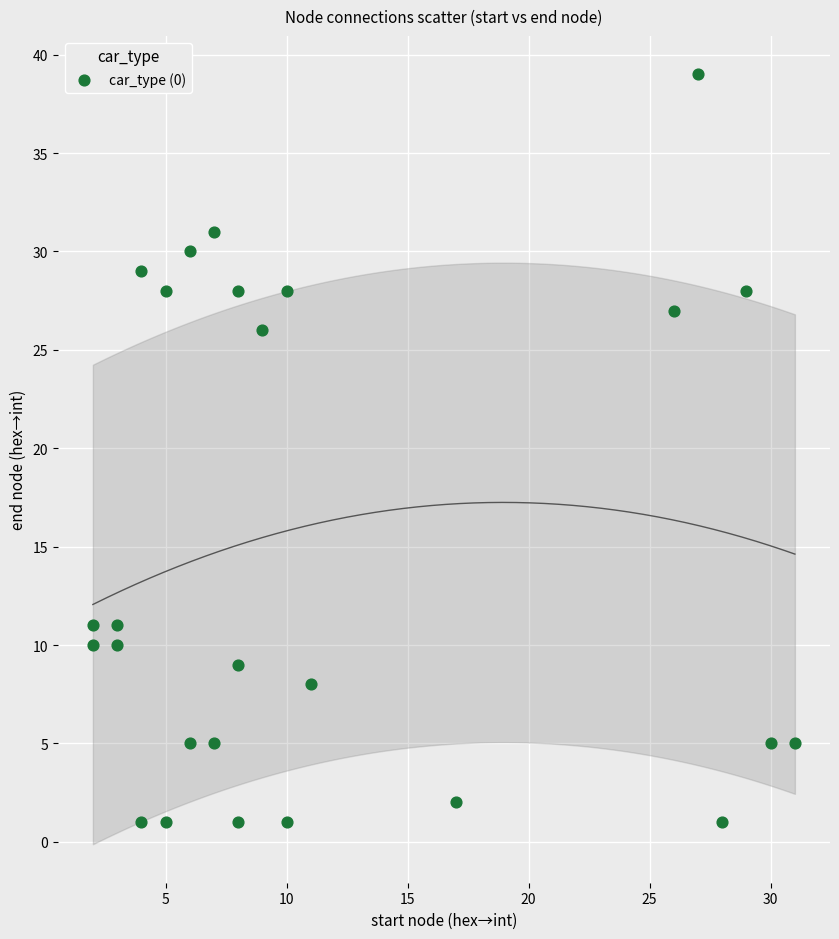

What Y value in the scatter plot is closest to 20?

26